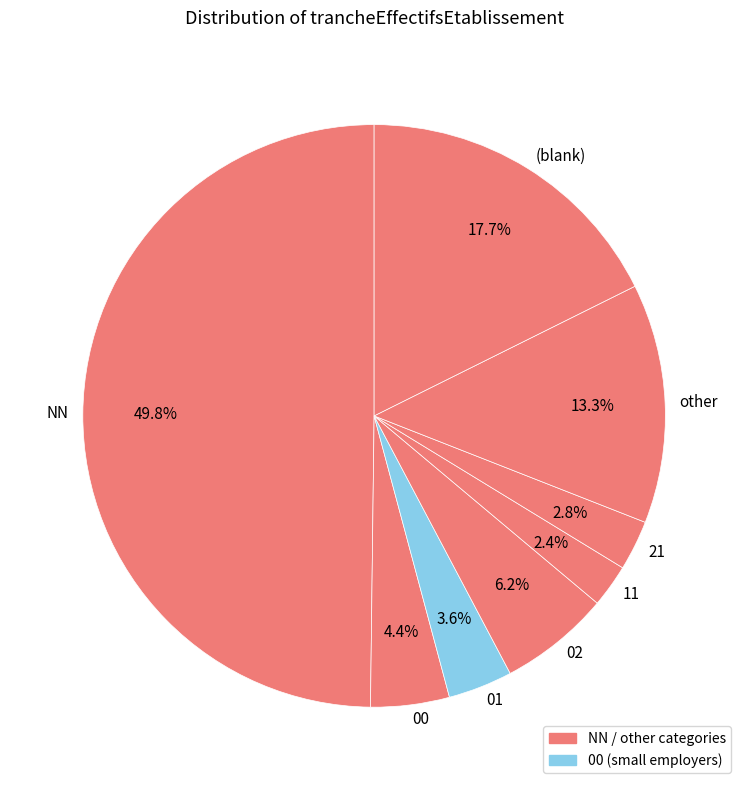

To the nearest percent, what portion does 01 represent?

4%